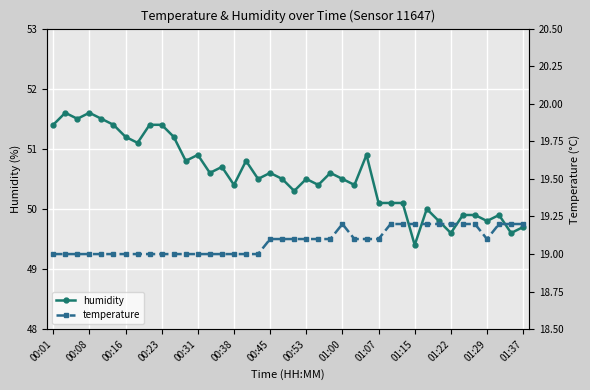

What position from the right is 20?

20